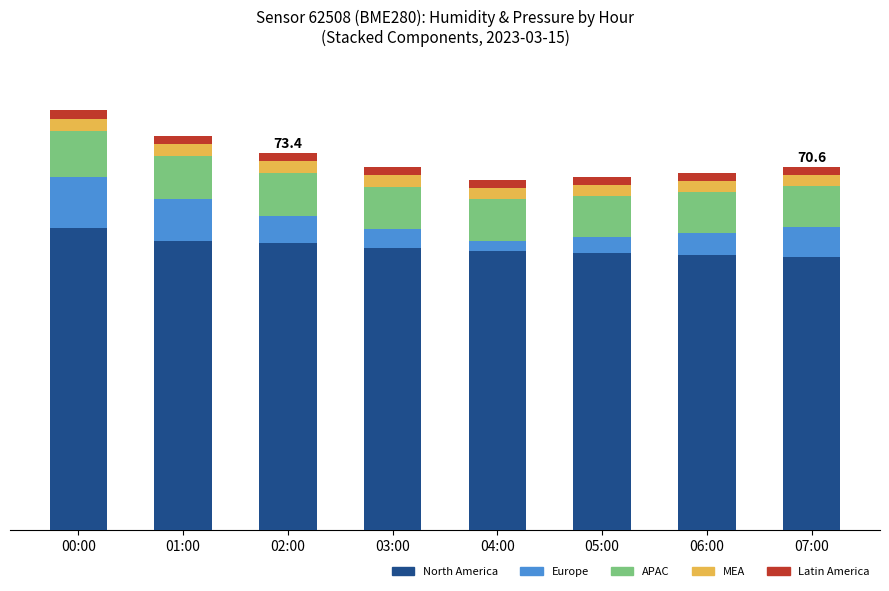

The APAC series shows 1.8 at 00:00. True or false?

False